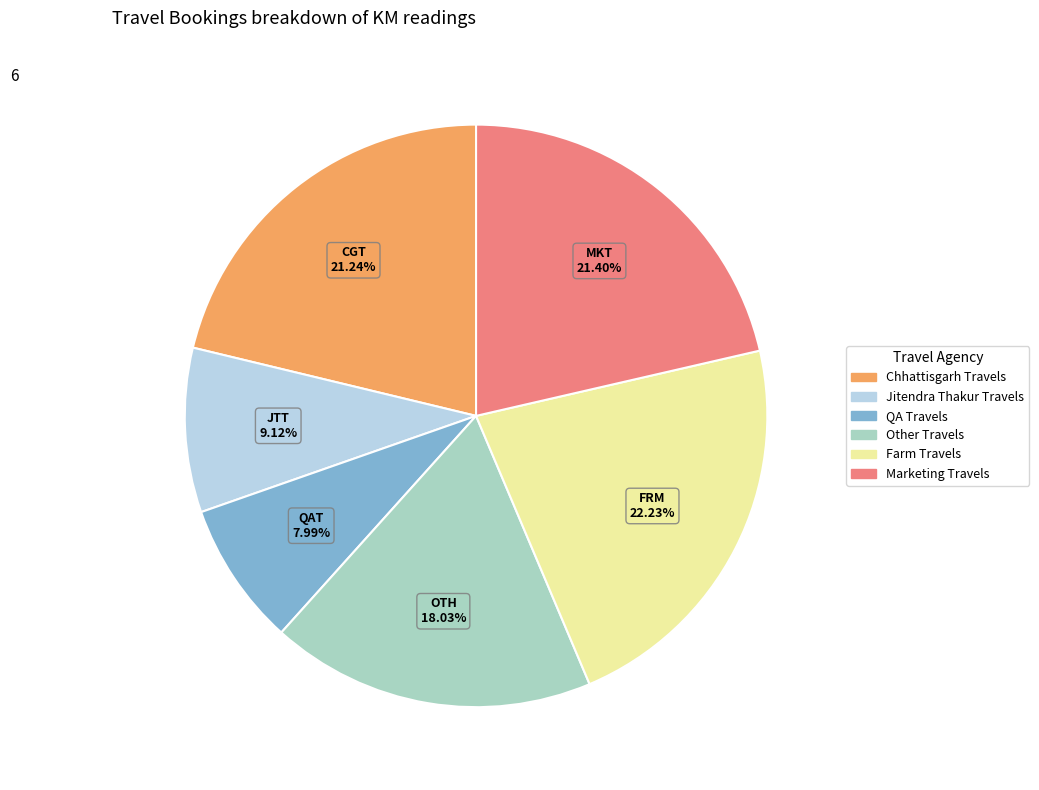

Approximately how many times larger is the value at Other Travels compared to QA Travels?

2.3